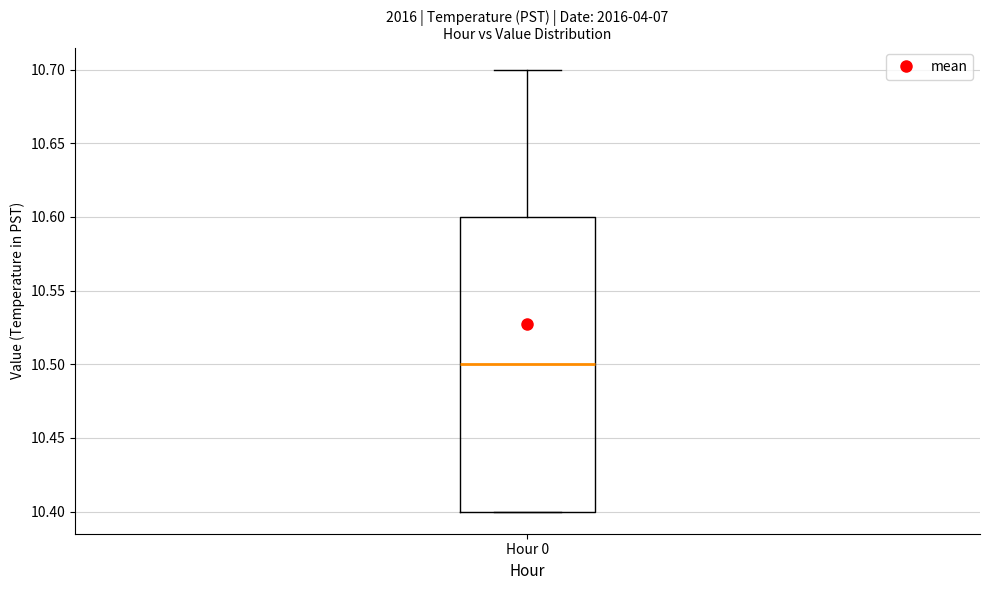

Where does the upper whisker of the box for Hour 0 end on the y-axis? The values are not printed on the chart, so give them approximately, as read against the axis.

10.7